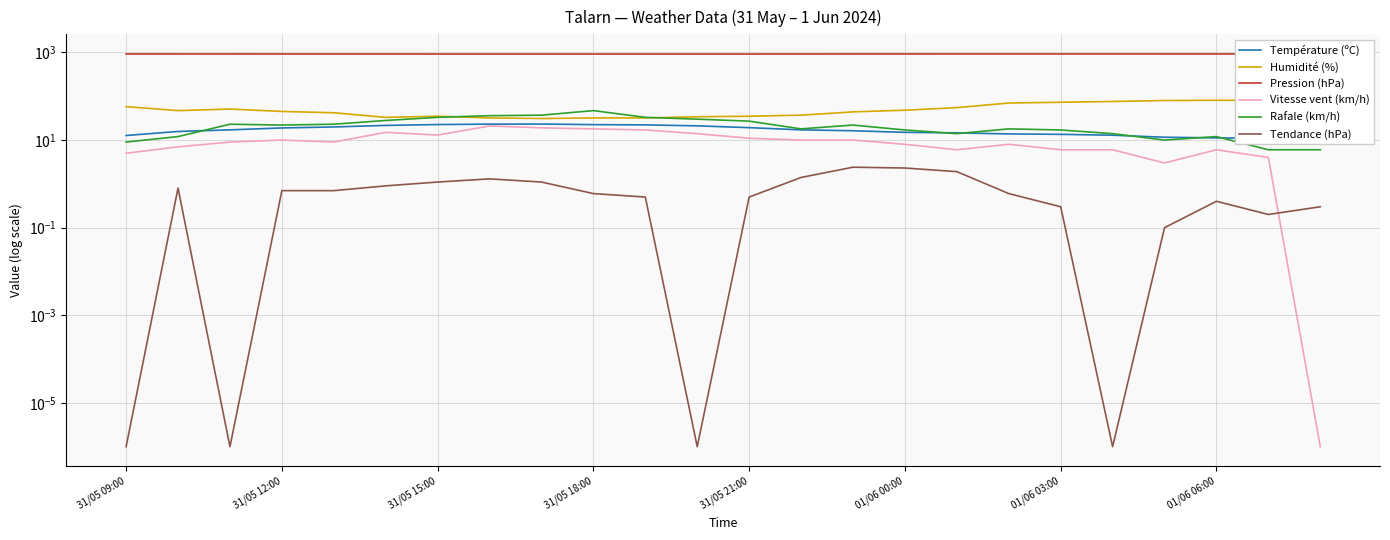

How many data points in Humidité (%) are above 47?

11